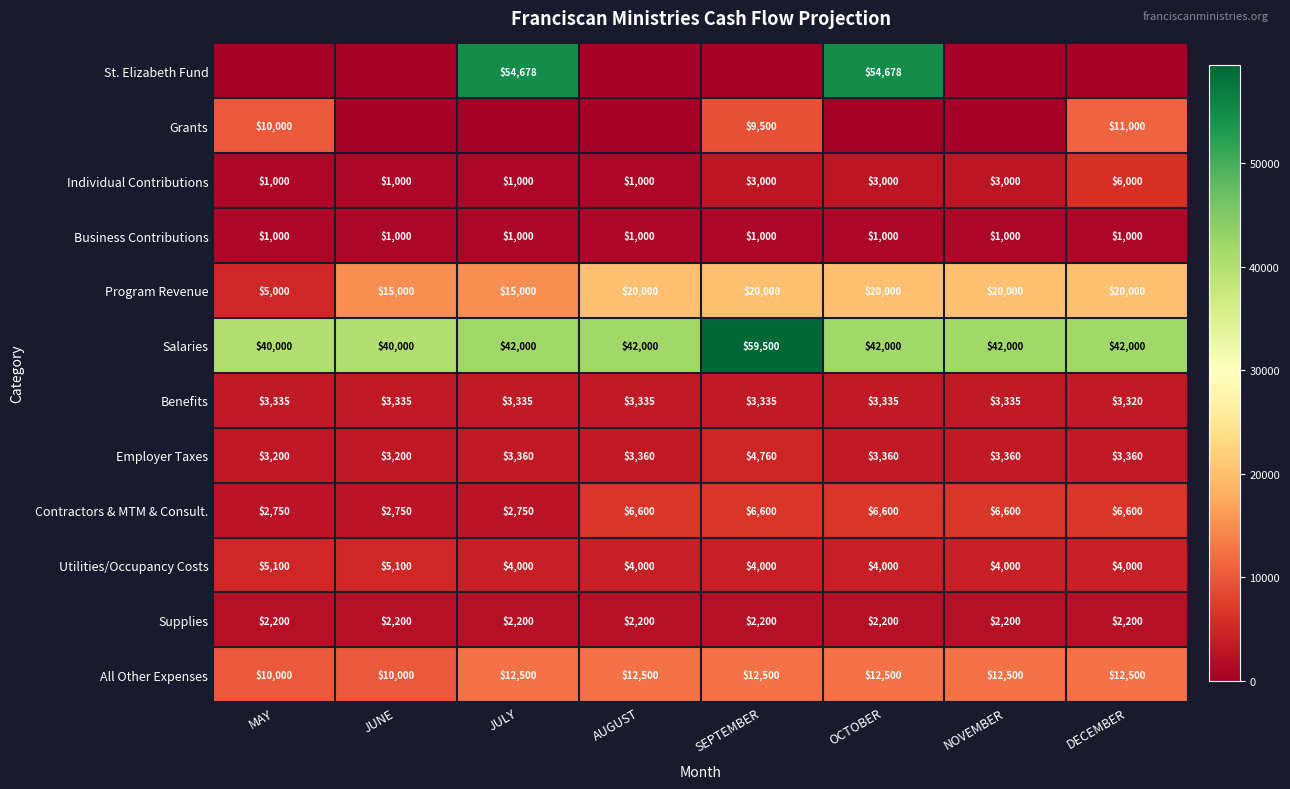

Is the value of Program Revenue at NOVEMBER greater than the value of Supplies at DECEMBER?

Yes